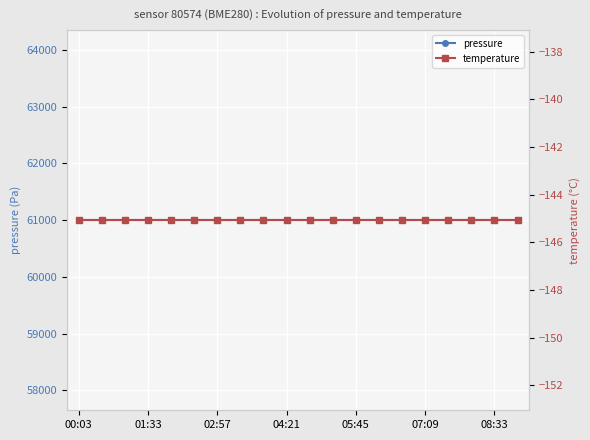

The value of pressure at 13 is 15787.0. True or false?

False